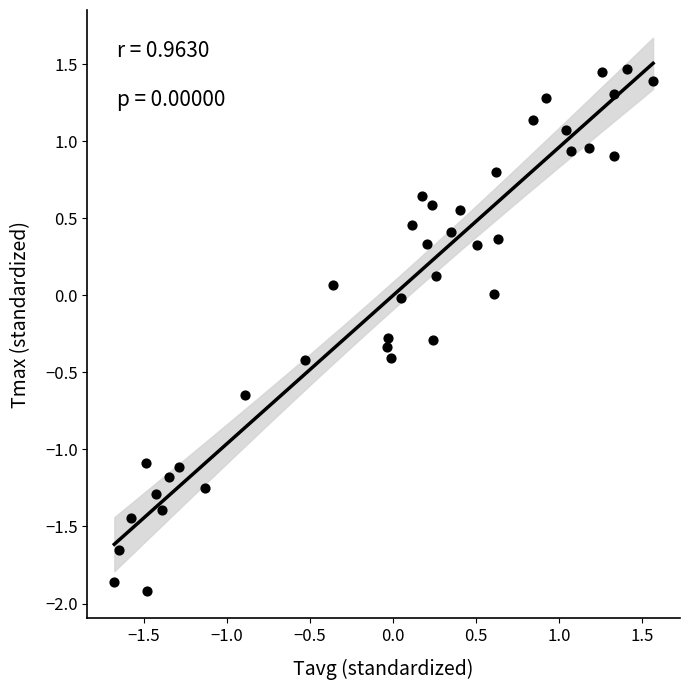

What is the range of Y values (max minus min)?

3.4